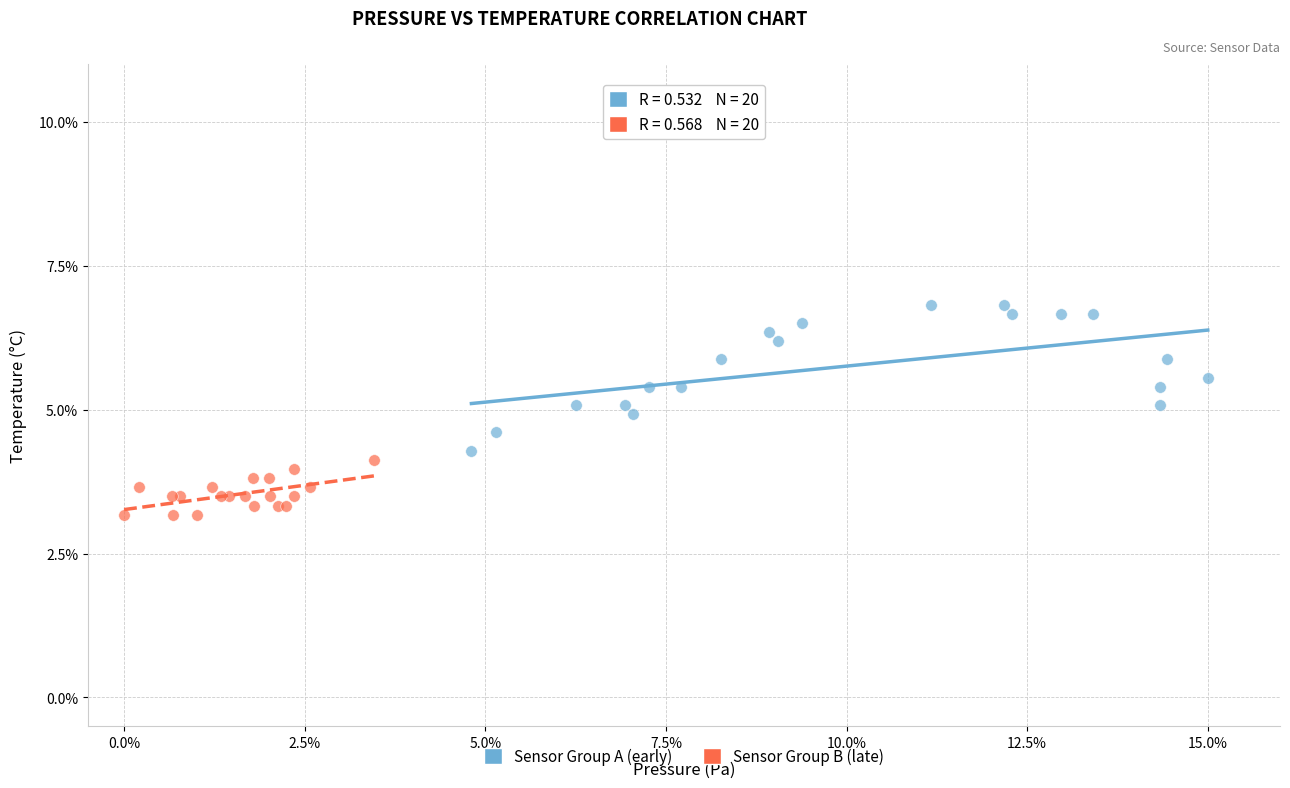

Which series has the largest Y range (max minus min)?

Sensor Group A (early)